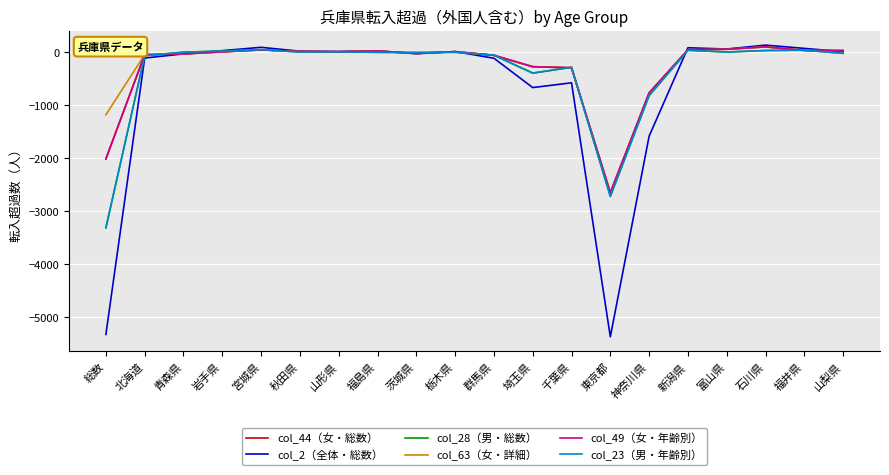

True or false: col_44（女・総数） has a value of 5 at 福島県.

False